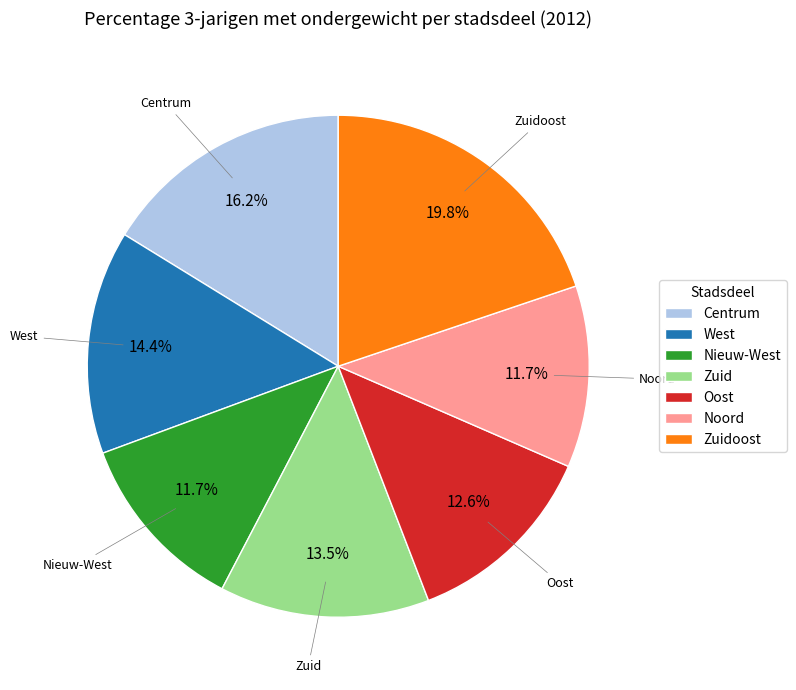

Which category has the biggest portion of the pie?

Zuidoost